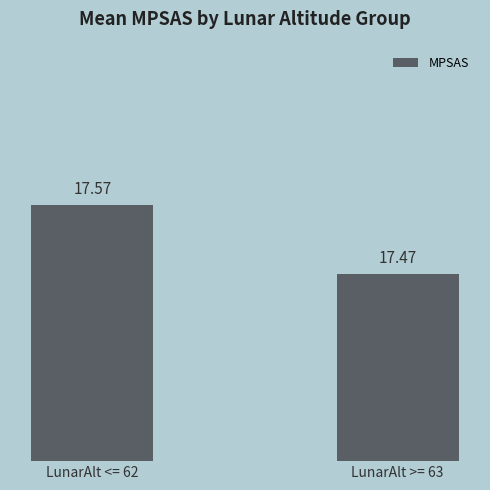

What is the label of the 1st bar from the right?

LunarAlt >= 63